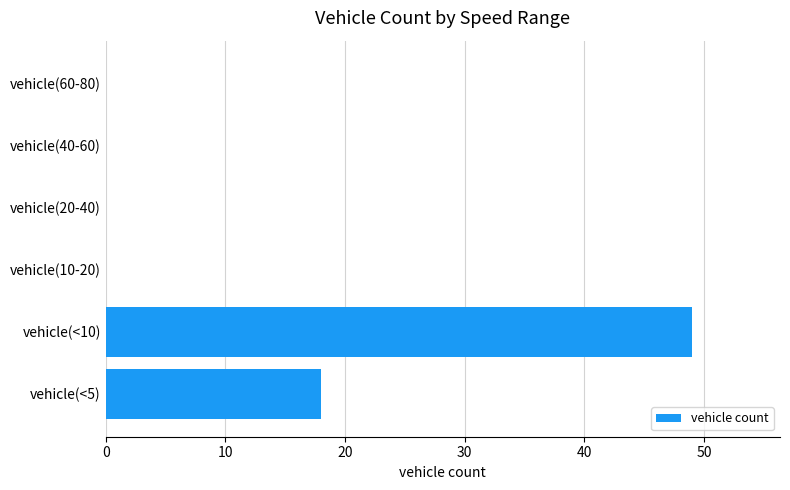

Reading bottom to top, what are all the values shown in this chart?

vehicle(<5)=18	vehicle(<10)=49	vehicle(10-20)=0	vehicle(20-40)=0	vehicle(40-60)=0	vehicle(60-80)=0